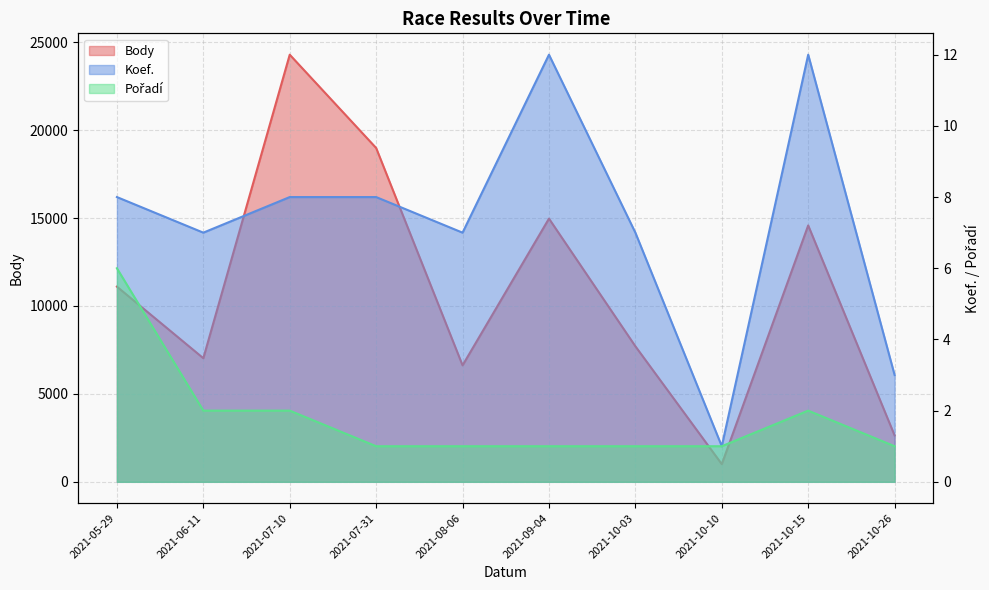

At how many categories does at least one series exceed 15190?

2